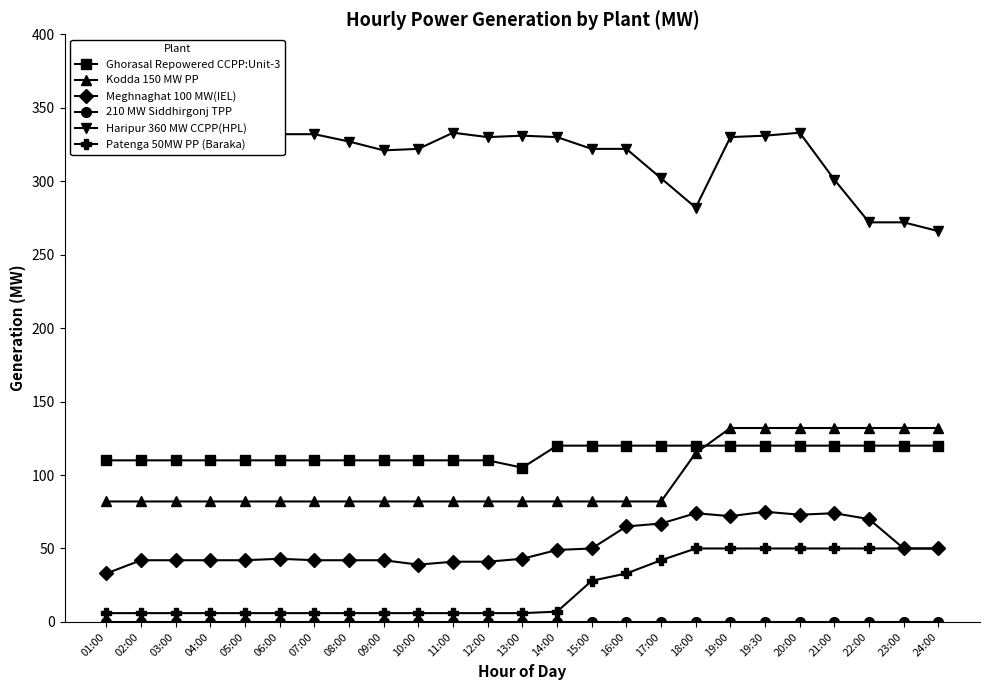

At which category does the chart reach its peak across all series?

02:00